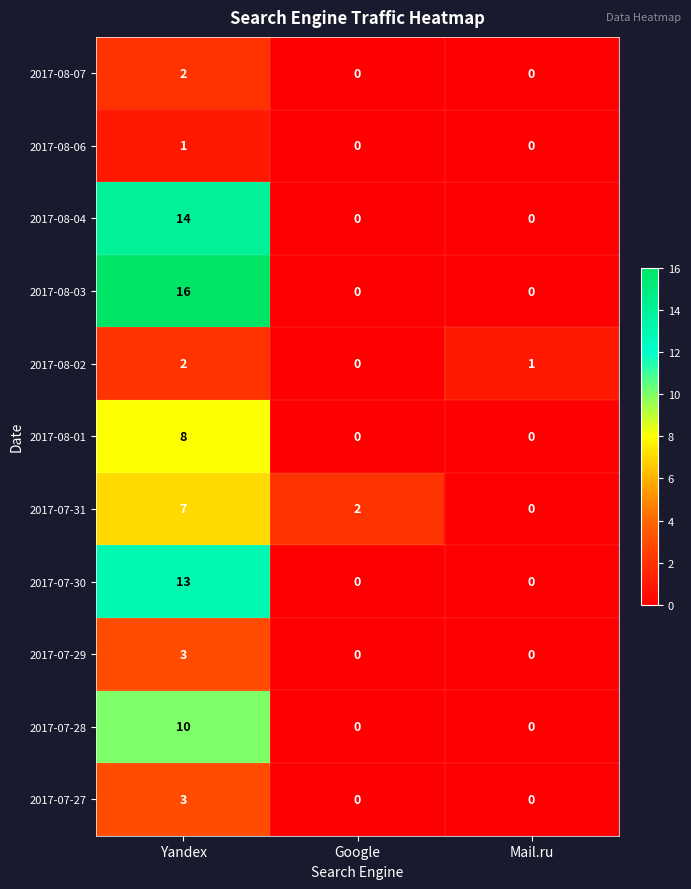

The value of 2017-07-27 at Mail.ru is 2. True or false?

False